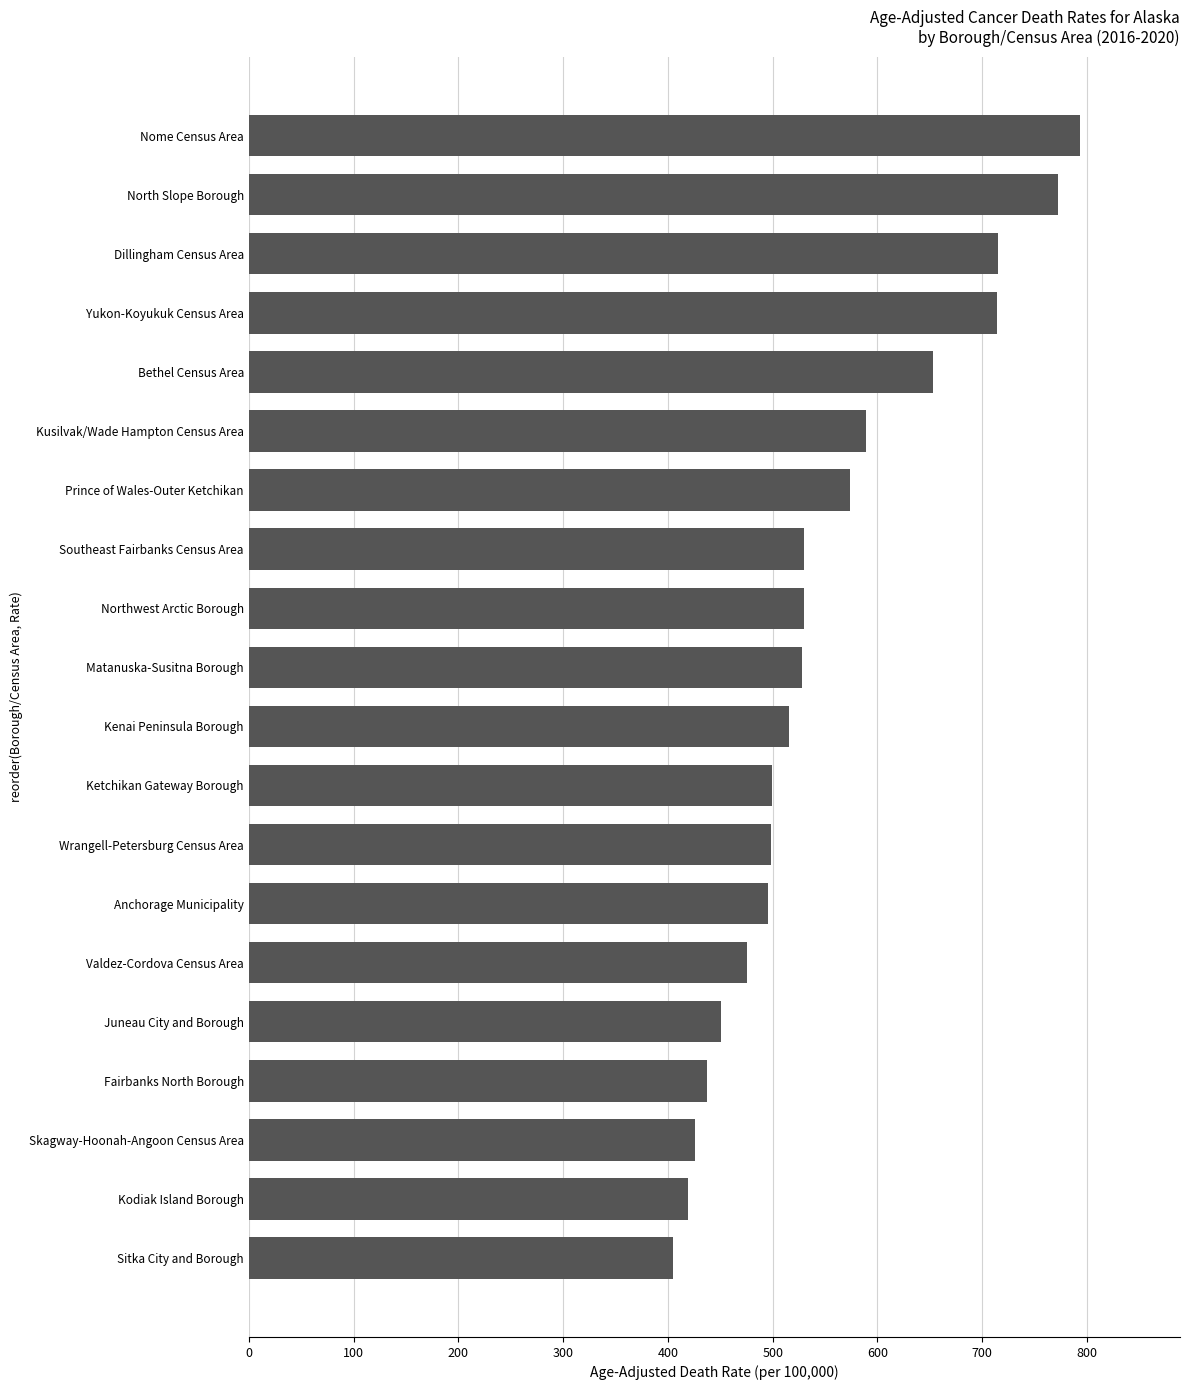

Is it true that the value at Ketchikan Gateway Borough is 499.0?

True